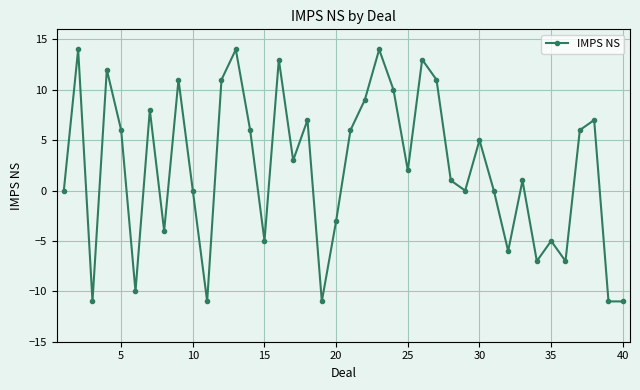

What is the maximum value shown in the chart?

14